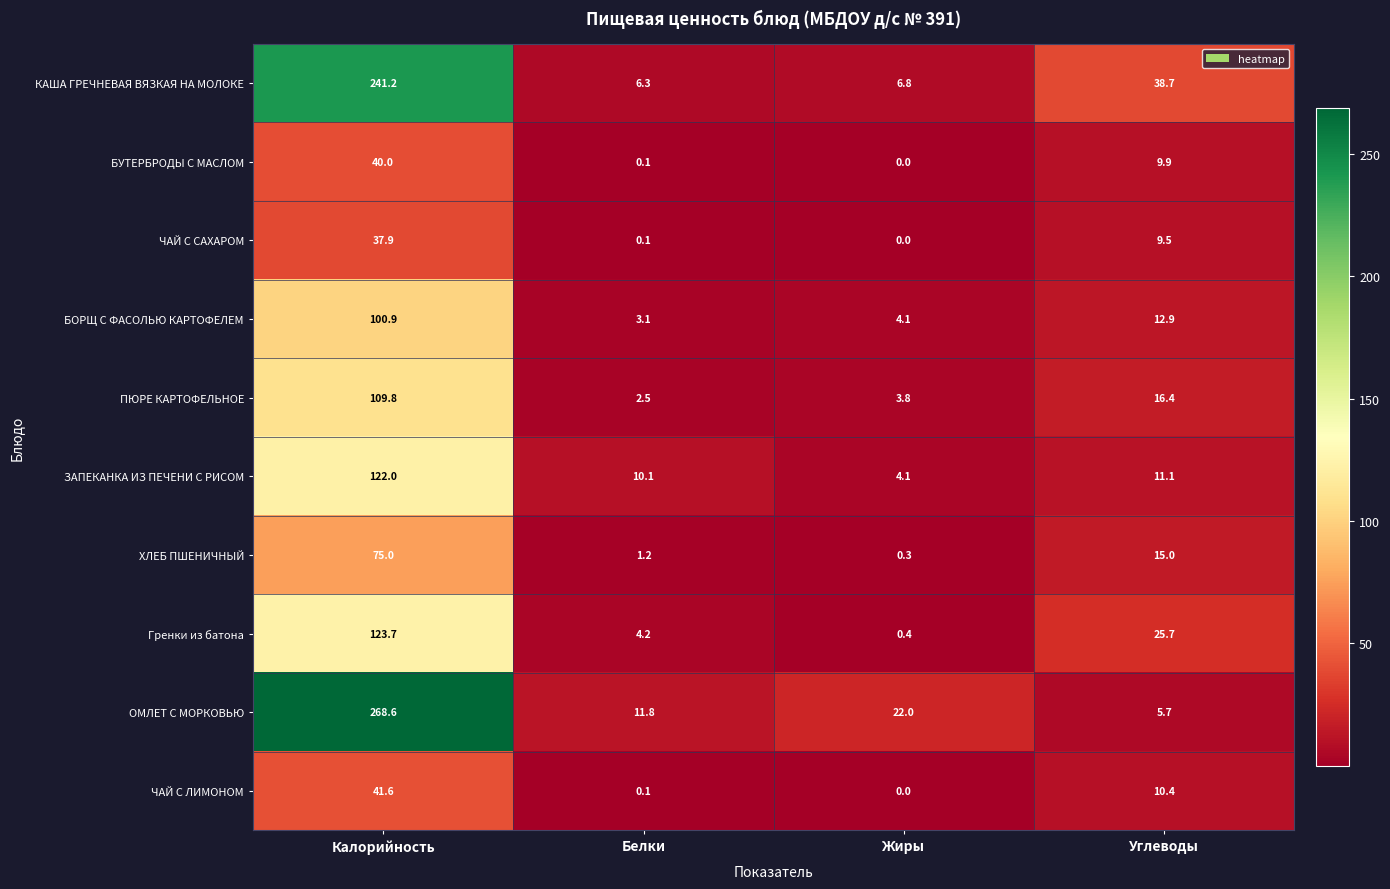

What is the total value across all series at Калорийность?

1160.7